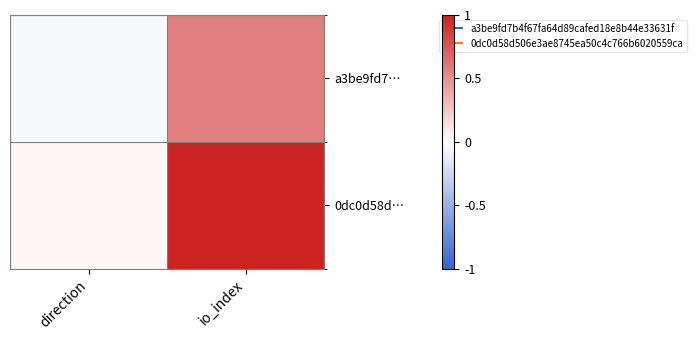

Which series has the largest total across all categories?

0dc0d58d…